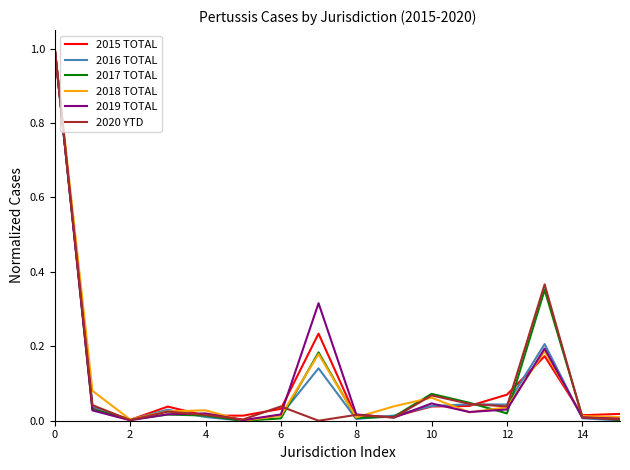

What is the maximum value shown in the chart?

1.0